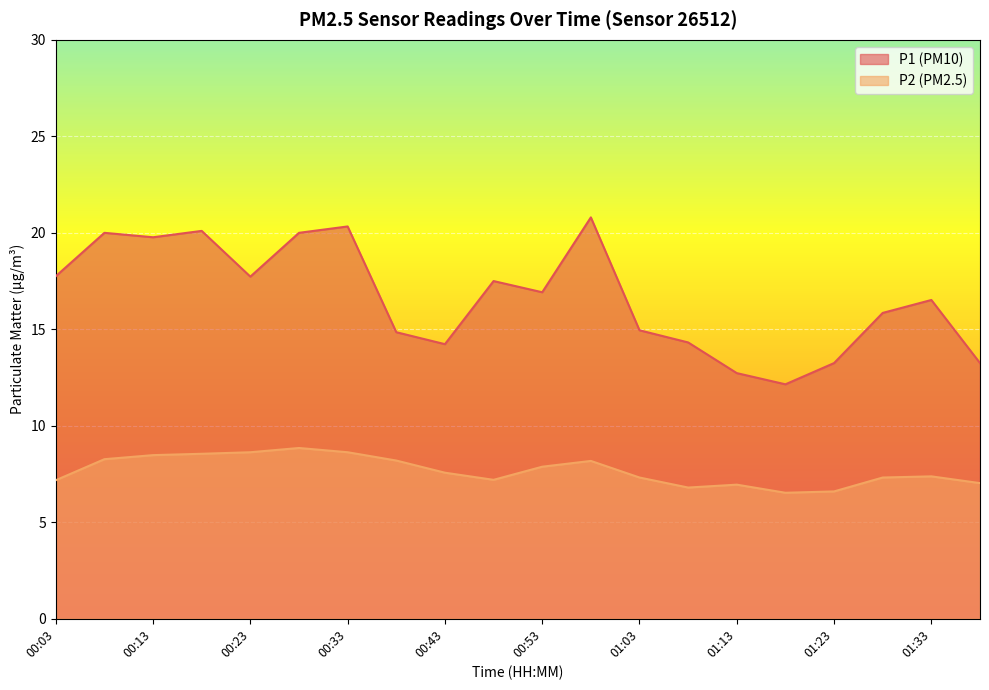

Which series has the largest range (max minus min)?

P1 (PM10)